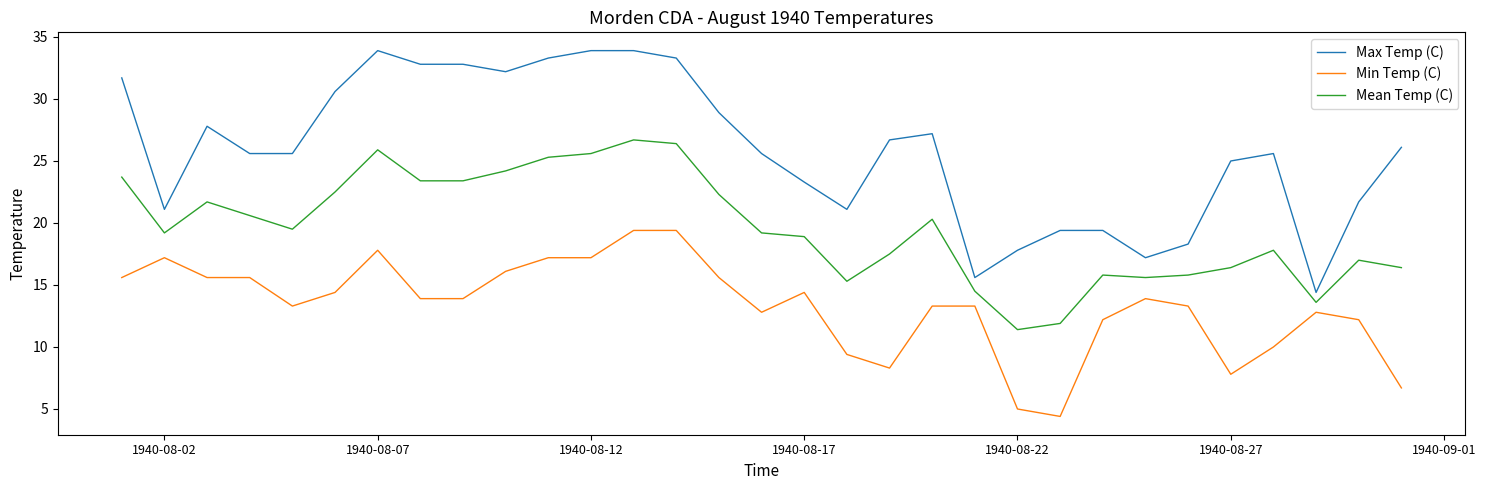

List the series in order of their peak value, lowest first.

Min Temp (C), Mean Temp (C), Max Temp (C)